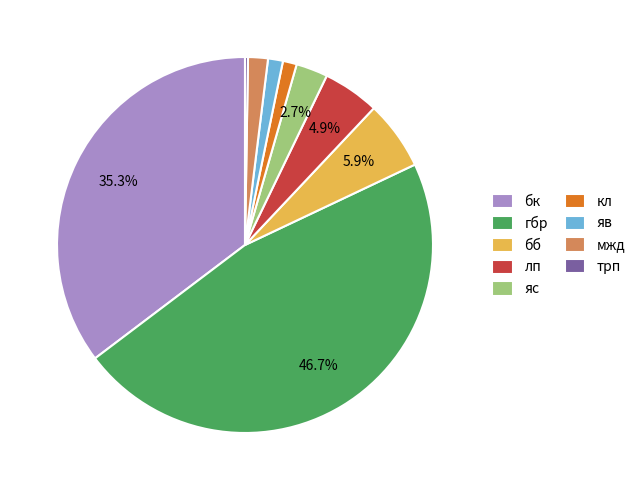

What percentage is the бб slice, to the nearest percent?

6%